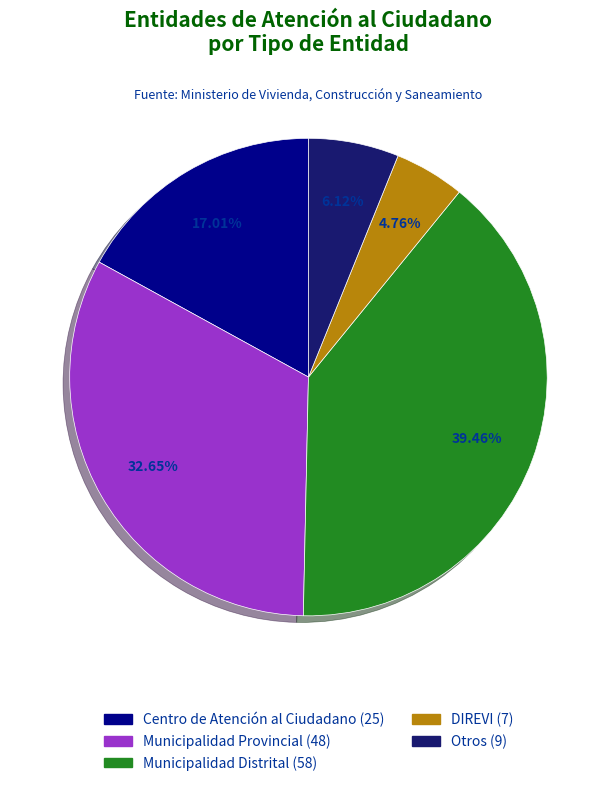

Does any single category account for the majority?

No